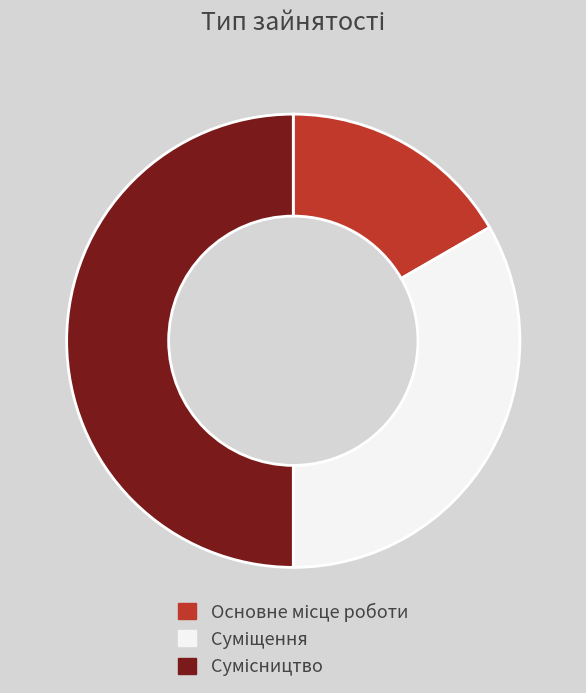

Count the number of slices in the pie.

3